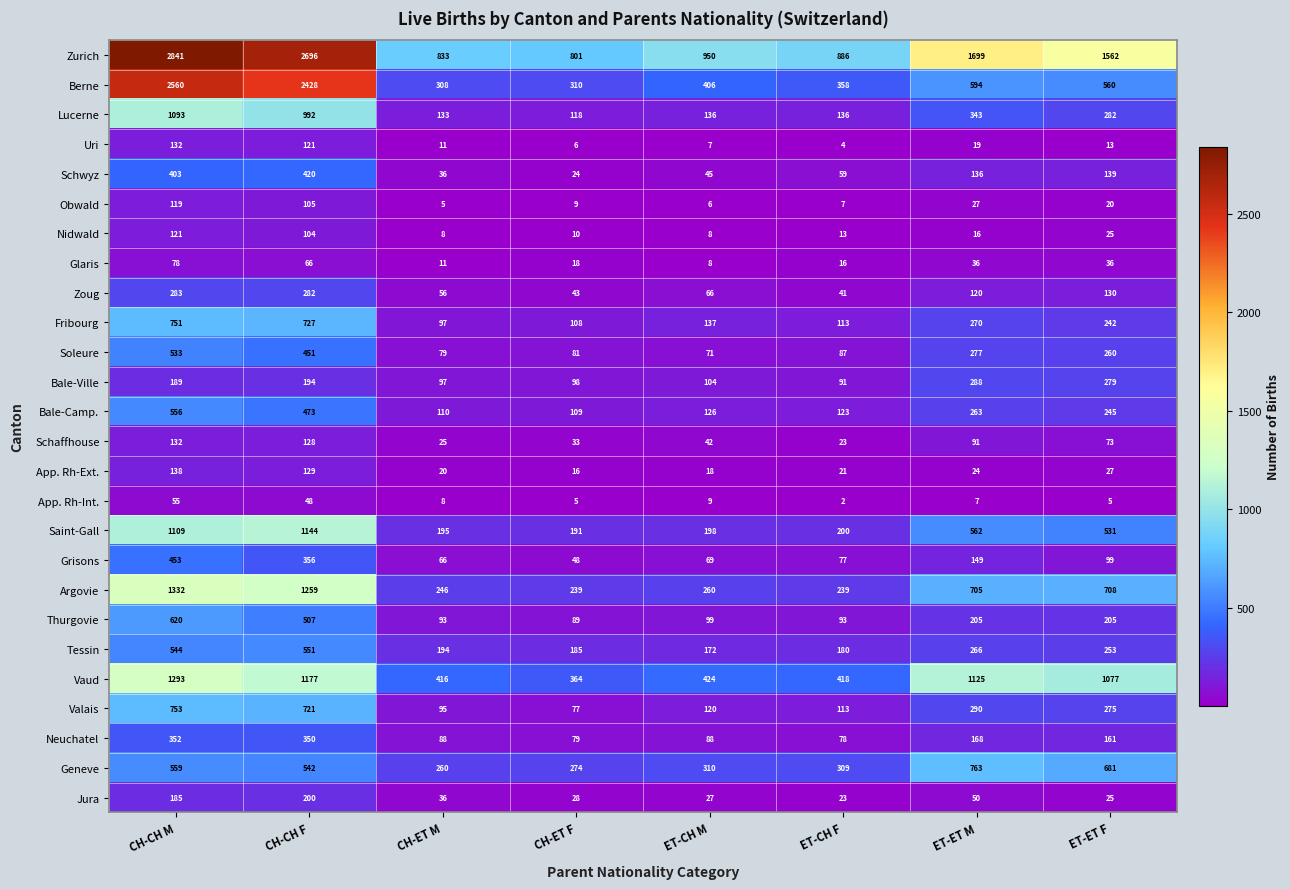

Which series has the largest total across all categories?

Zurich